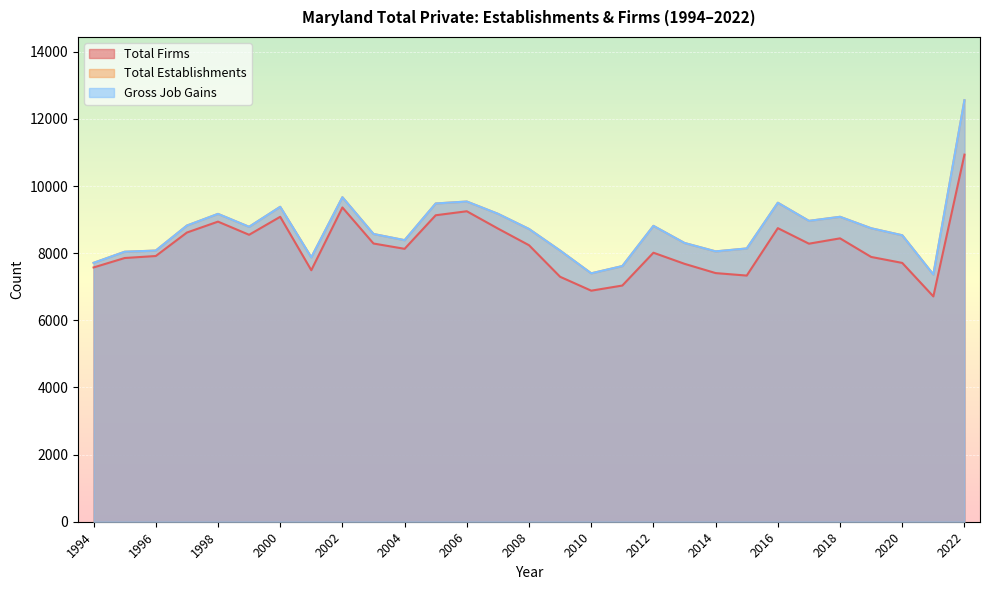

At which category is the sum across all series the highest?

2022